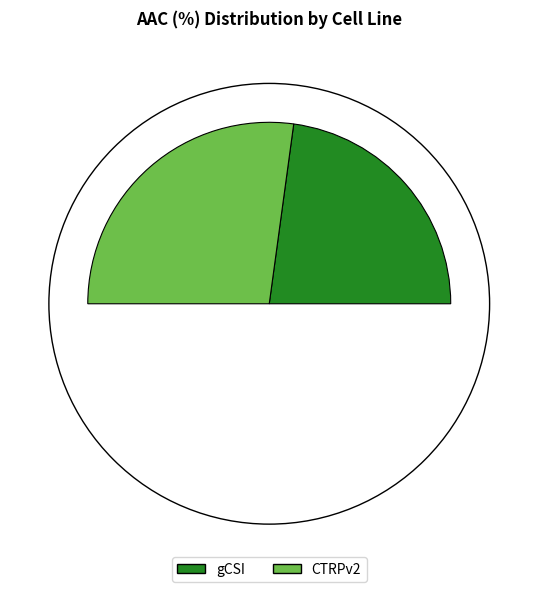

Which slice is the largest?

CTRPv2